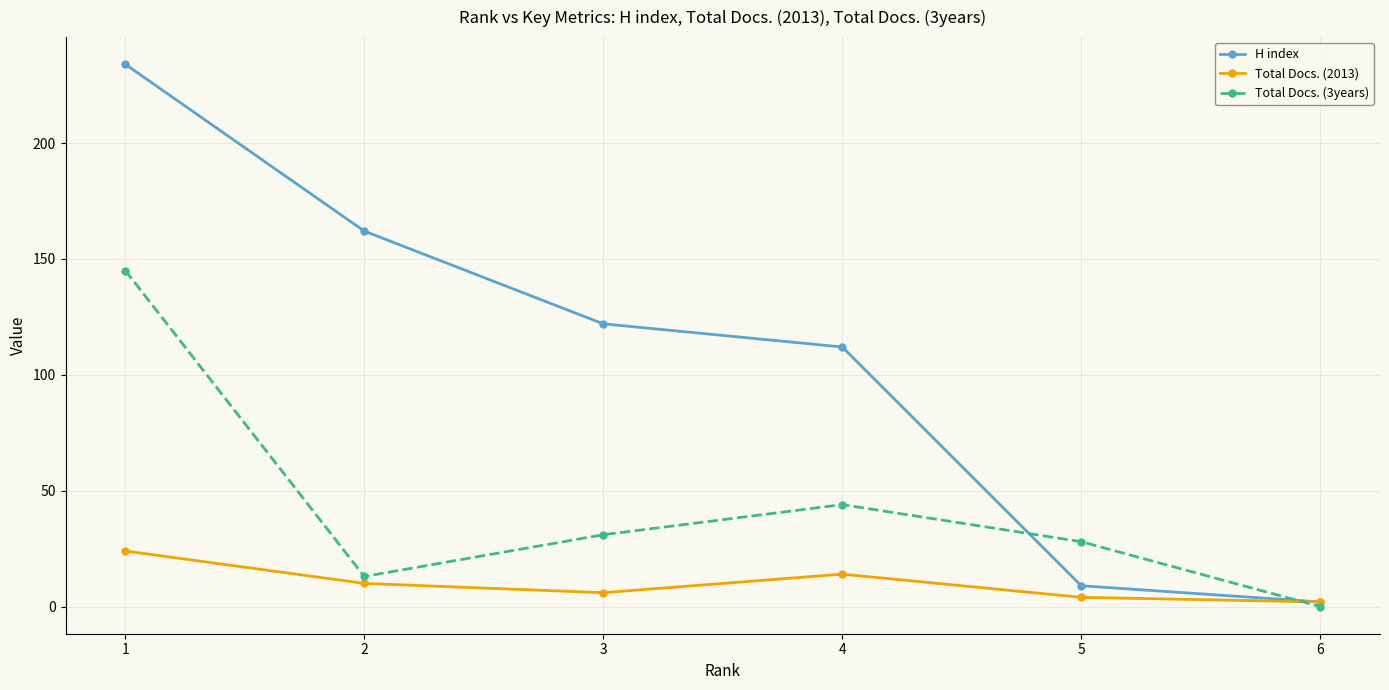

True or false: H index has more than 0 interior local peaks.

False